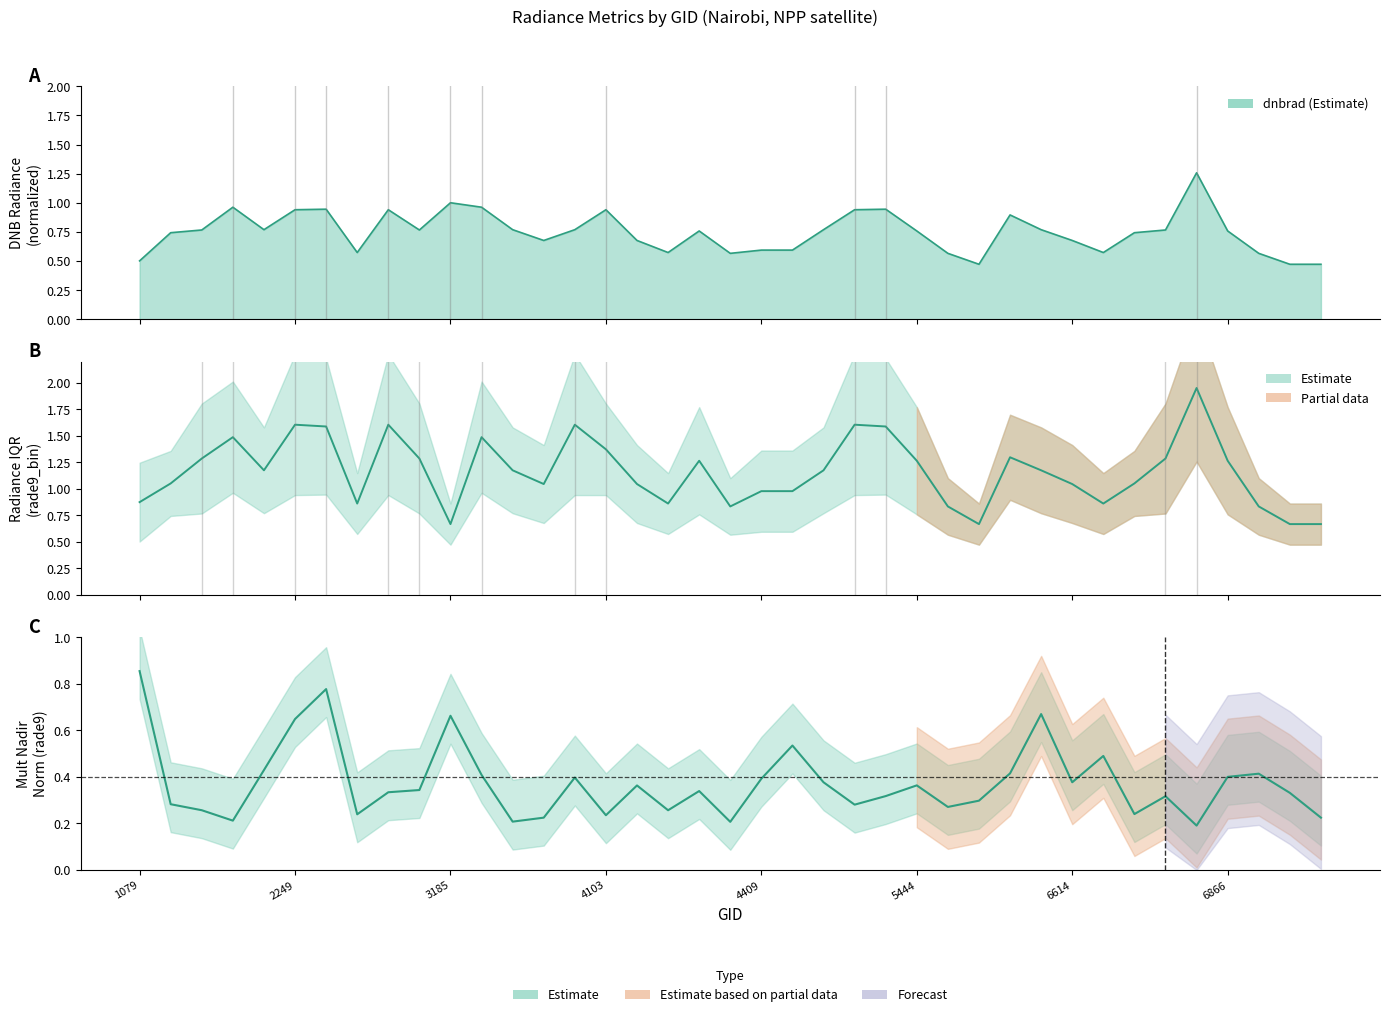

Reading left to right, extract all data points from this chart.

dnbrad: 1079=0.5	1115=0.7	1790=0.8	2051=1.0	2213=0.8	2249=0.9	2267=0.9	2348=0.6	2870=0.9	3050=0.8	3185=1.0	3266=1.0	3410=0.8	3500=0.7	4058=0.8	4103=0.9	4157=0.7	4193=0.6	4238=0.8	4373=0.6	4409=0.6	4697=0.6	5354=0.8	5390=0.9	5426=0.9	5444=0.8	5678=0.6	5723=0.5	5750=0.9	6416=0.8	6614=0.7	6704=0.6	6749=0.7	6803=0.8	6839=1.3	6866=0.8	6902=0.6	6938=0.5	6974=0.5
rade9_bin_3q: 1079=0.9	1115=1.1	1790=1.3	2051=1.5	2213=1.2	2249=1.6	2267=1.6	2348=0.9	2870=1.6	3050=1.3	3185=0.7	3266=1.5	3410=1.2	3500=1.0	4058=1.6	4103=1.4	4157=1.0	4193=0.9	4238=1.3	4373=0.8	4409=1.0	4697=1.0	5354=1.2	5390=1.6	5426=1.6	5444=1.3	5678=0.8	5723=0.7	5750=1.3	6416=1.2	6614=1.0	6704=0.9	6749=1.1	6803=1.3	6839=2.0	6866=1.3	6902=0.8	6938=0.7	6974=0.7
rade9_mult_nadir_norm: 1079=0.9	1115=0.3	1790=0.3	2051=0.2	2213=0.4	2249=0.6	2267=0.8	2348=0.2	2870=0.3	3050=0.3	3185=0.7	3266=0.4	3410=0.2	3500=0.2	4058=0.4	4103=0.2	4157=0.4	4193=0.3	4238=0.3	4373=0.2	4409=0.4	4697=0.5	5354=0.4	5390=0.3	5426=0.3	5444=0.4	5678=0.3	5723=0.3	5750=0.4	6416=0.7	6614=0.4	6704=0.5	6749=0.2	6803=0.3	6839=0.2	6866=0.4	6902=0.4	6938=0.3	6974=0.2